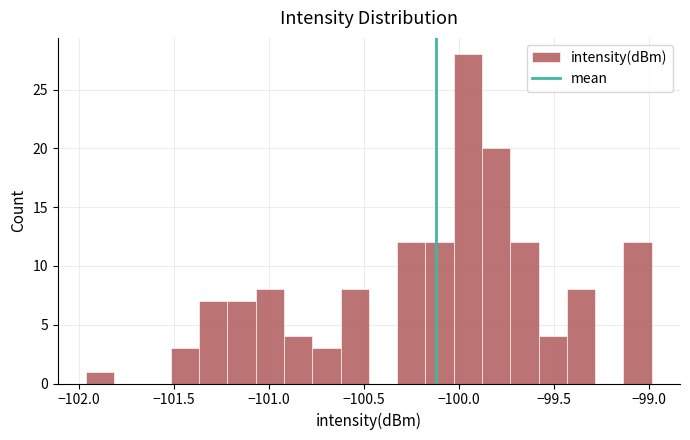

Read against the x-axis, roughly where is the centre of the tallest bar?

-99.95